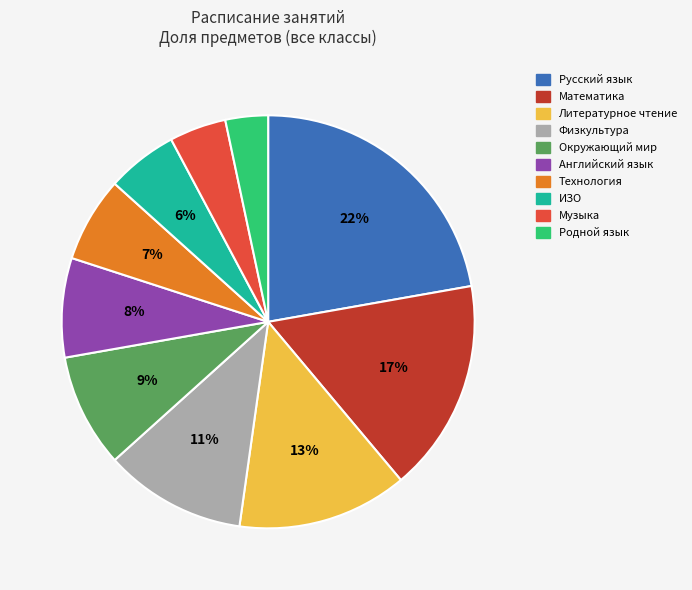

Rank the categories by value from lowest to highest.

Родной язык, Музыка, ИЗО, Технология, Английский язык, Окружающий мир, Физкультура, Литературное чтение, Математика, Русский язык